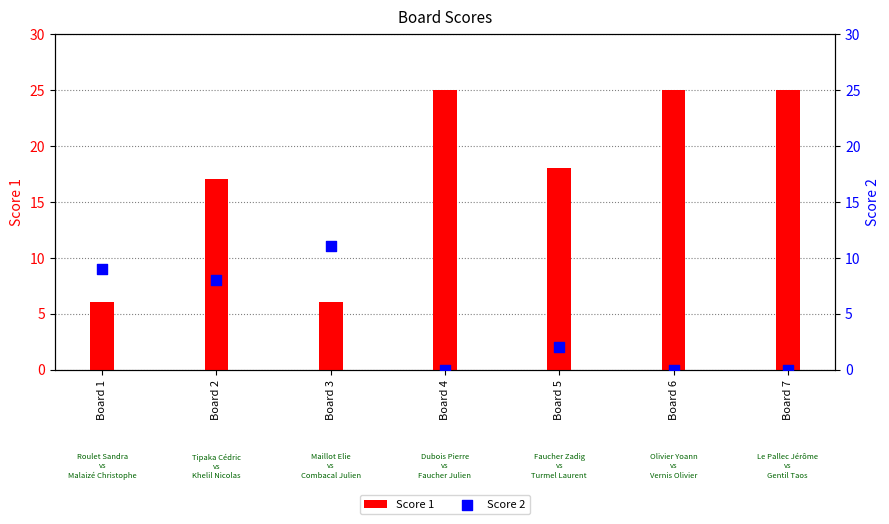

What is the total value across all series at Board 6?

25